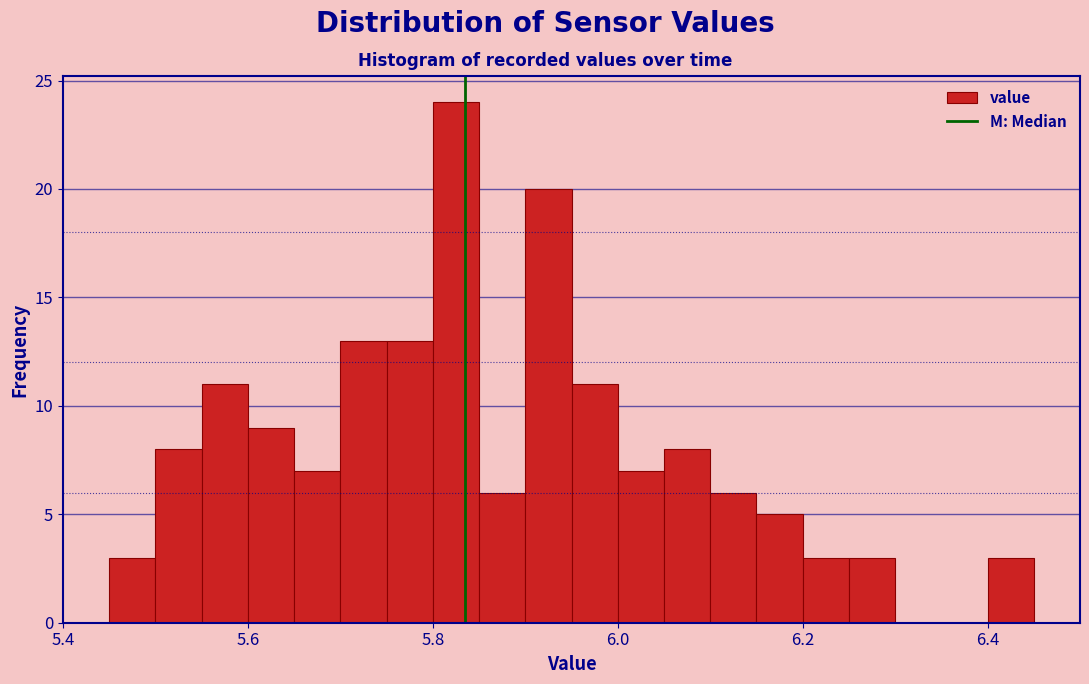

Read against the x-axis, roughly where is the centre of the tallest bar?

5.82